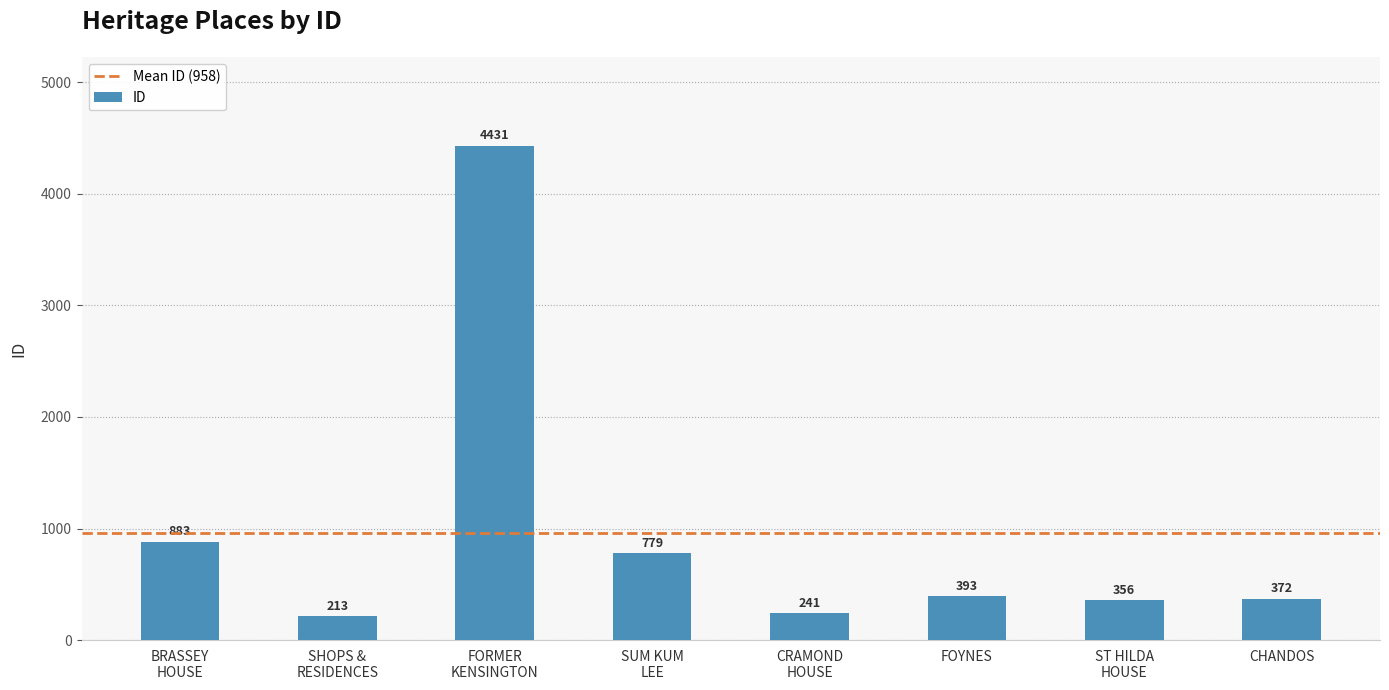

What is the smallest value displayed?

213